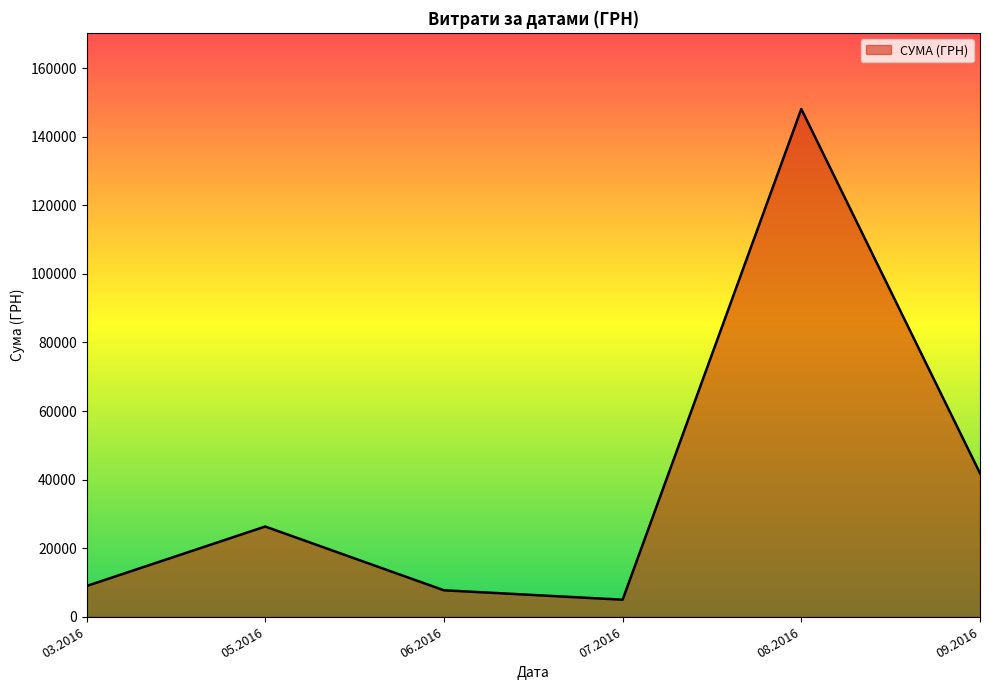

At which category does the data reach its first local valley?

07.2016